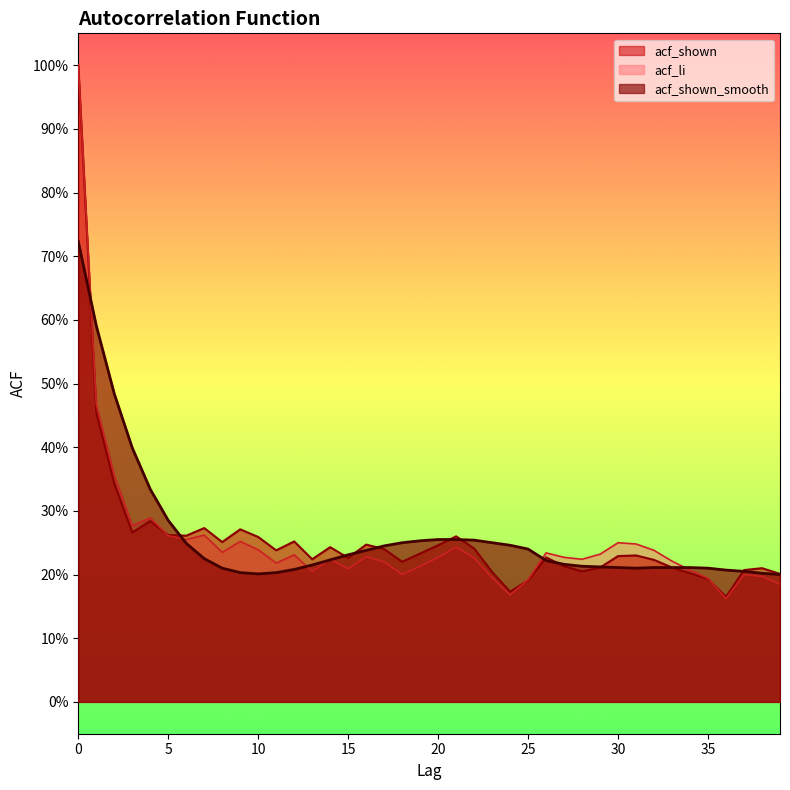

Between 9 and 36, which series saw the biggest shift?

acf_shown